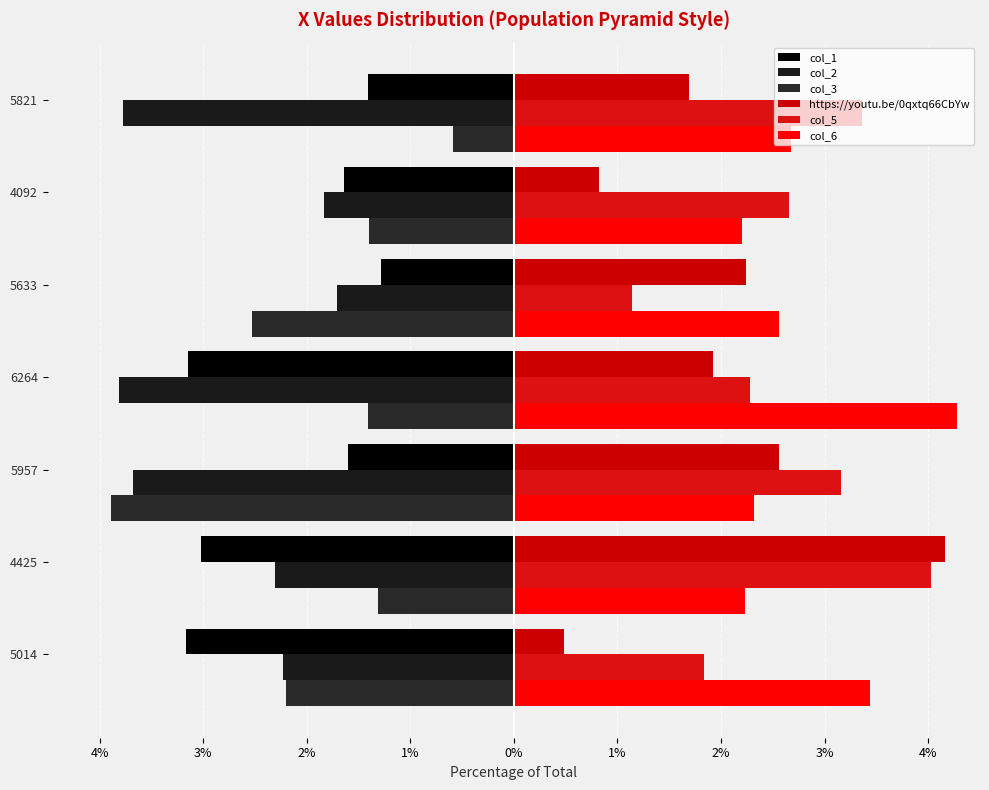

Count the number of data series in this chart.

6